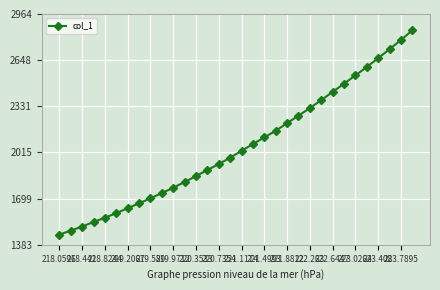

What is the average value?

2055.4